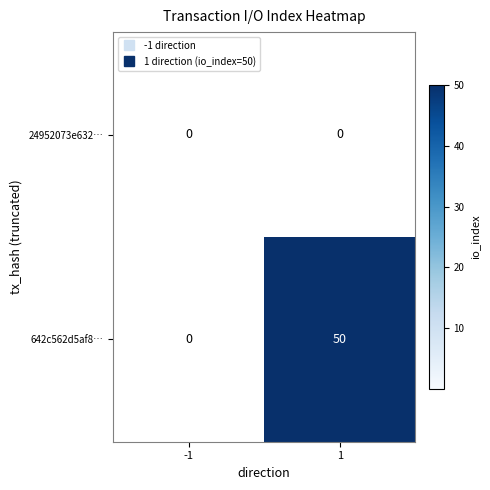

Count the number of categories in the chart.

2